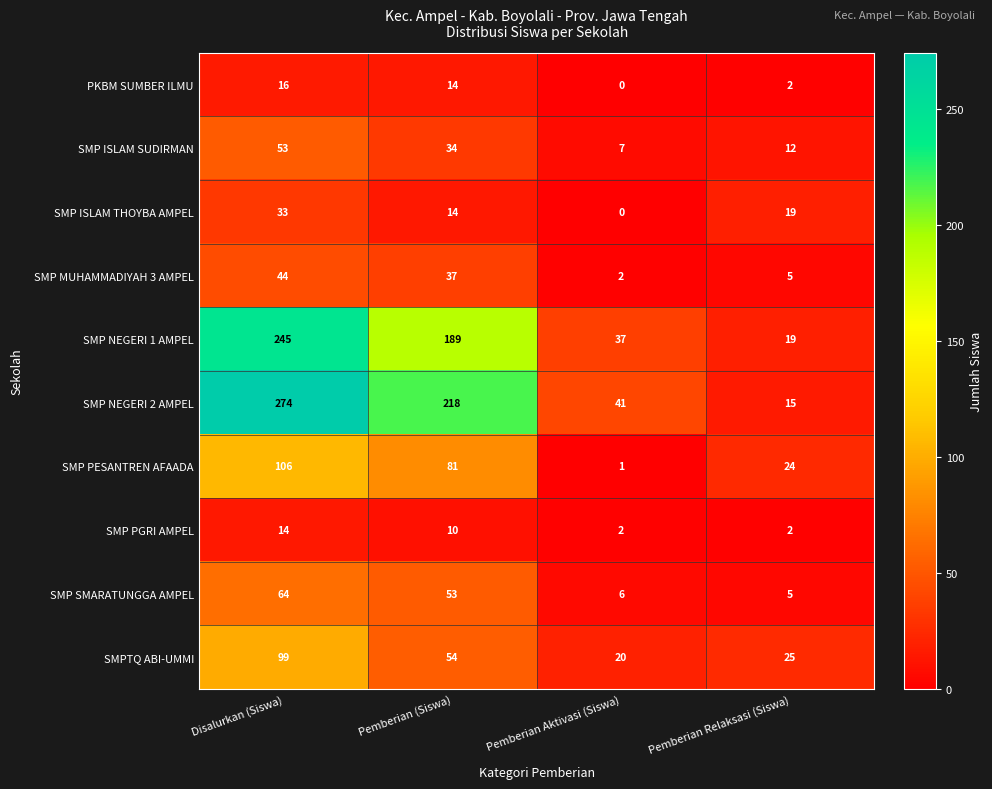

What is the average value of the SMP NEGERI 2 AMPEL series?

137